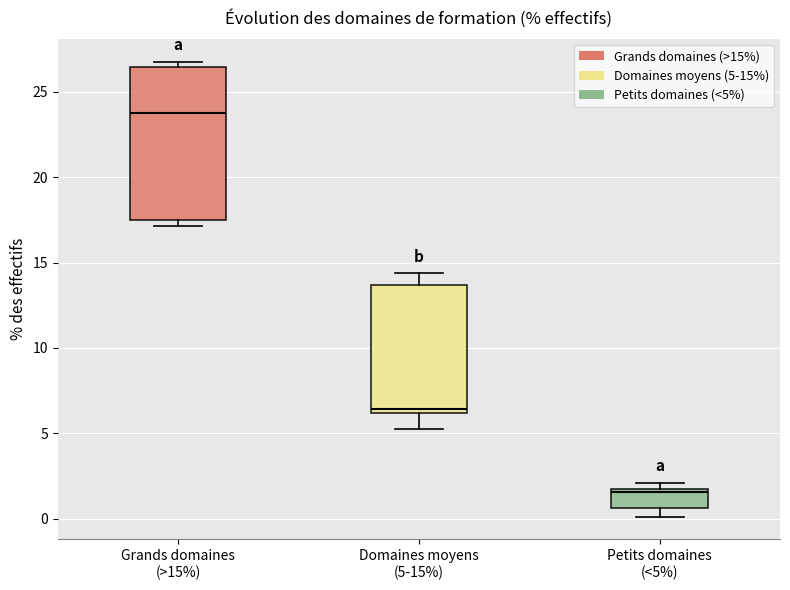

Comparing the boxes themselves (not the whiskers), which one is the tallest?

Grands domaines (>15%)